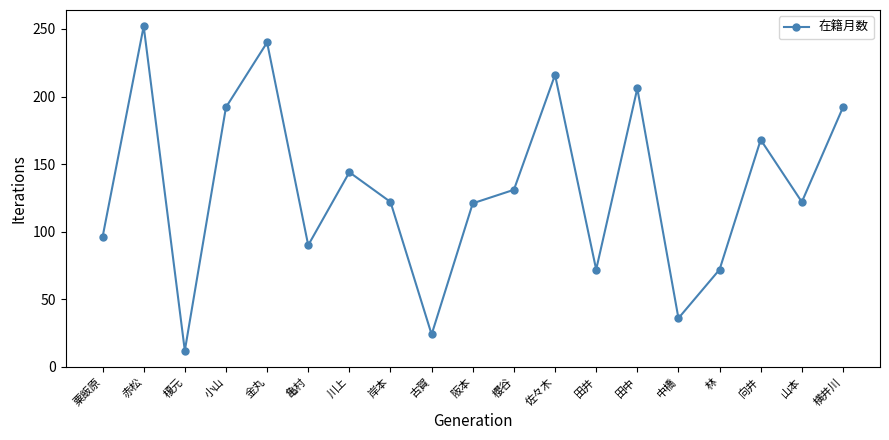

What is the value of the 15th point from the left?

36